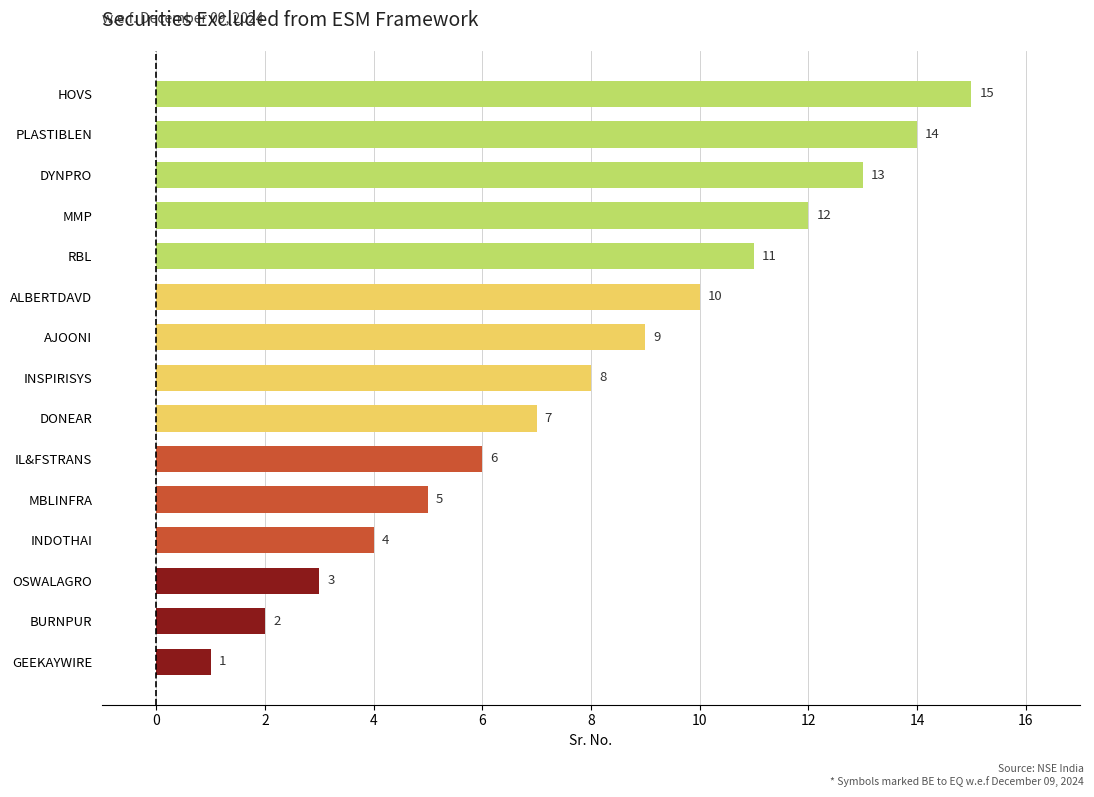

At which label is the value closest to 8?

INSPIRISYS